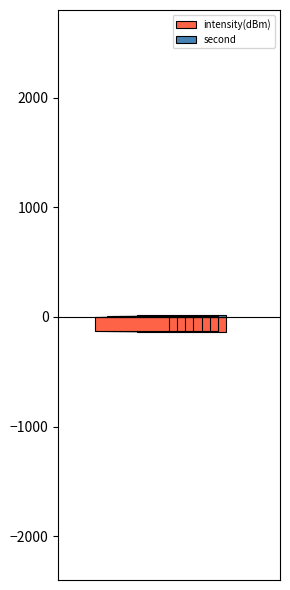

Which category has the lowest value across all series?

14